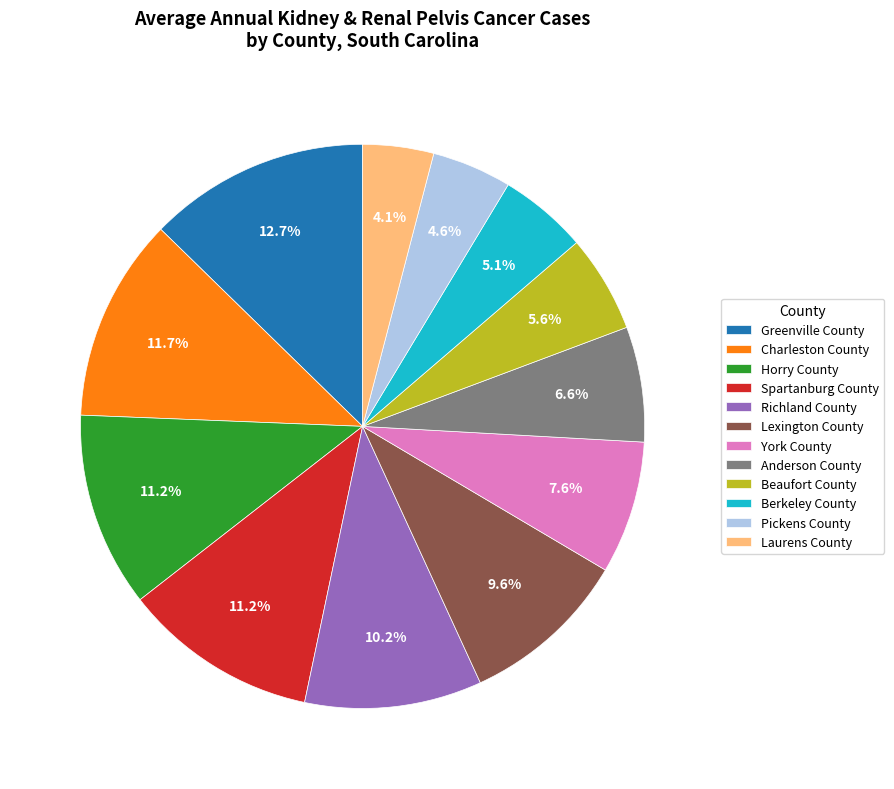

What is the ratio of the value at Spartanburg County to the value at Berkeley County?

2.2